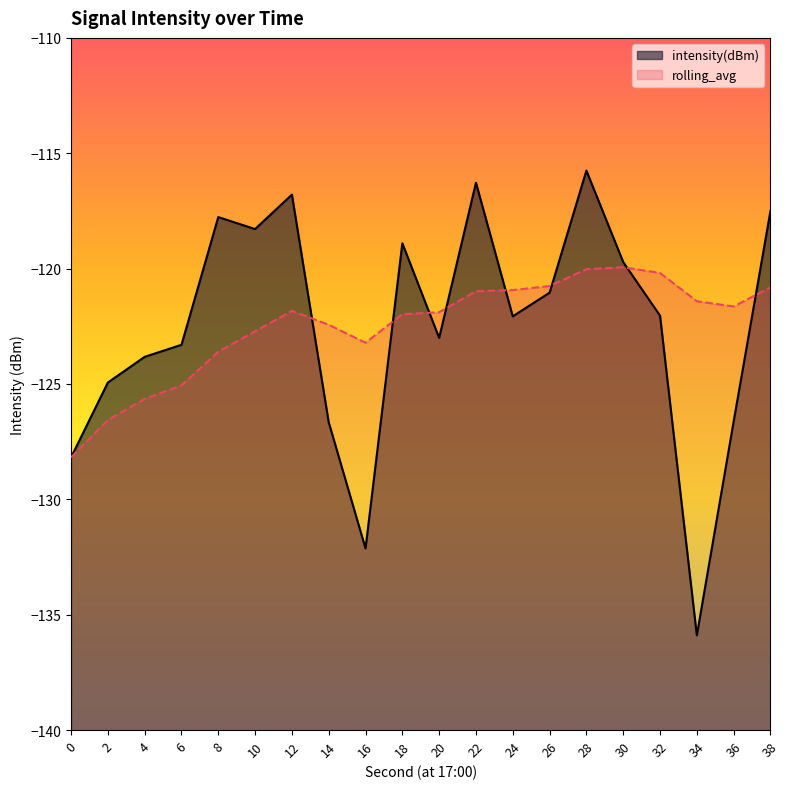

Which series has the largest total across all categories?

rolling_avg